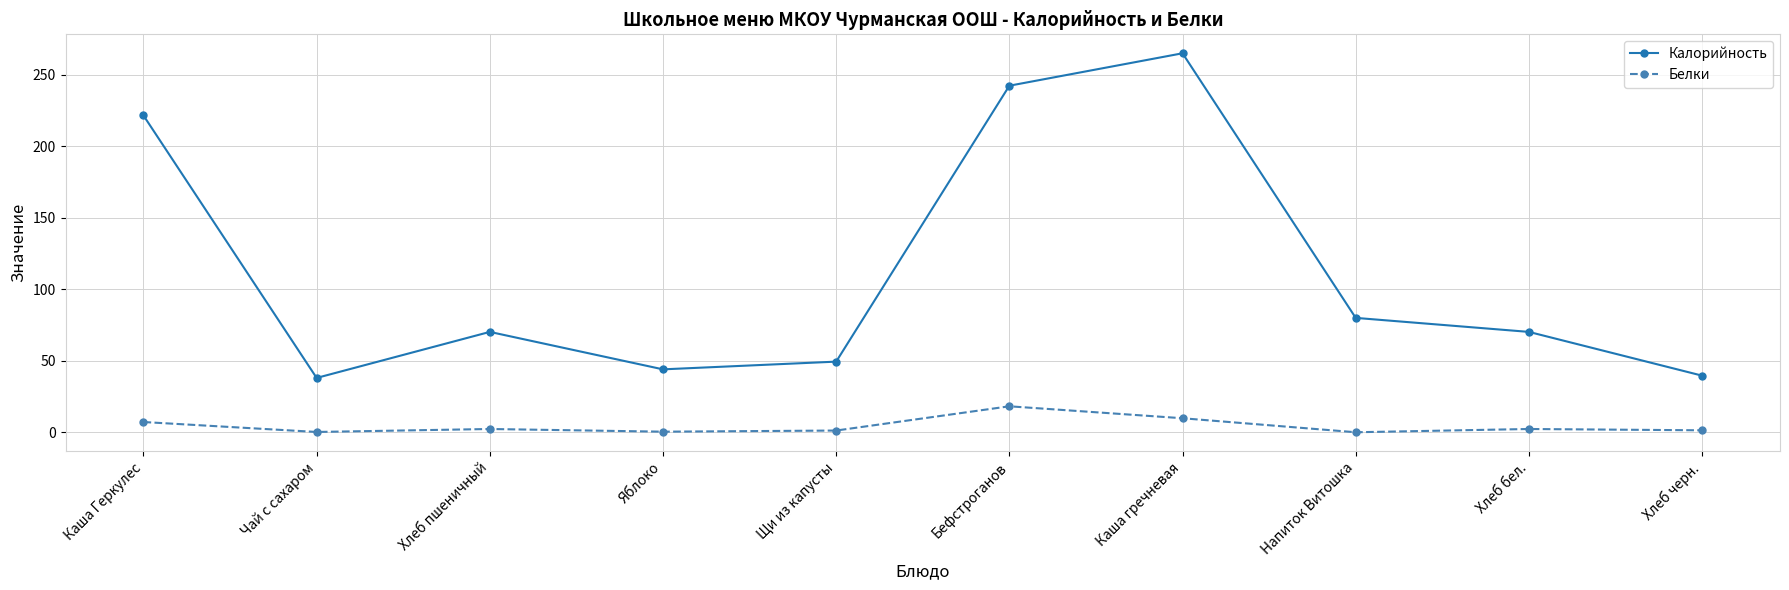

What is the difference between the Белки values at Хлеб пшеничный and Каша гречневая?

7.5